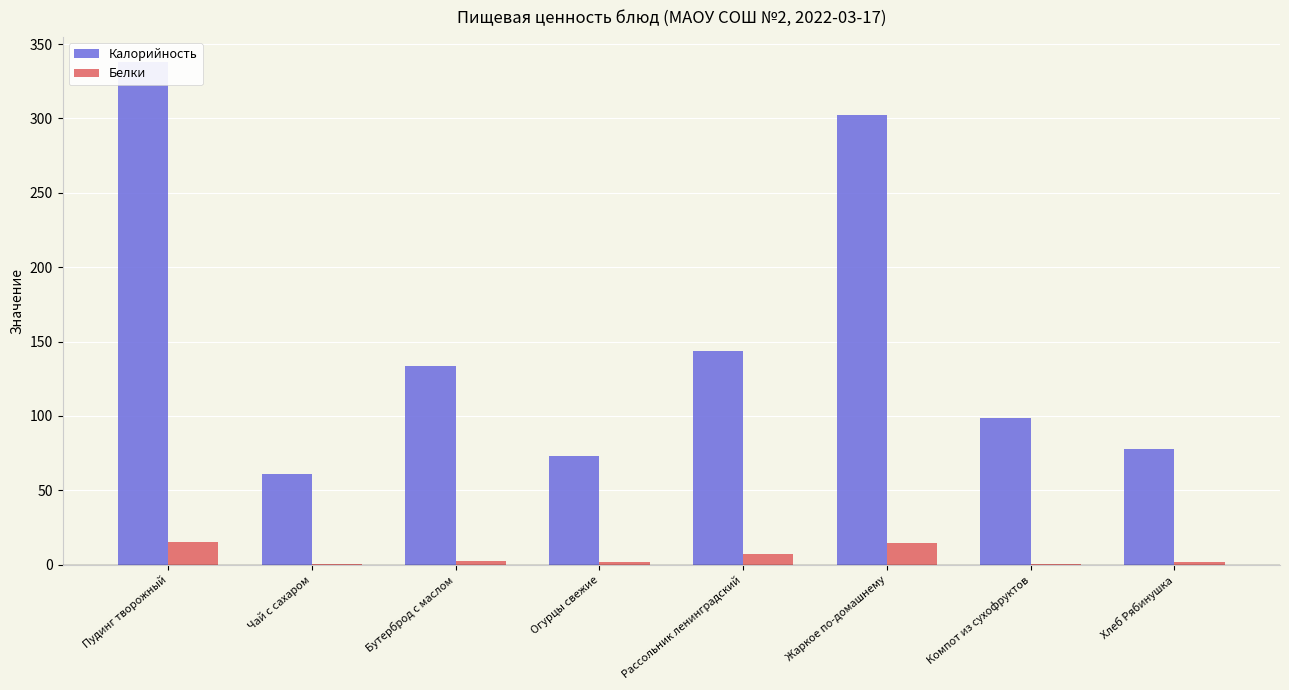

What position from the right is Огурцы свежие?

5